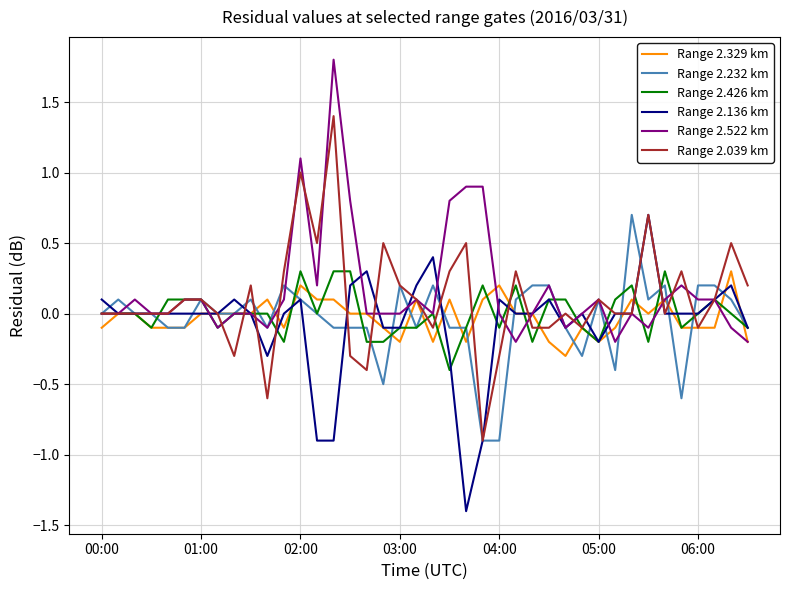

True or false: Range 2.136 km and Range 2.522 km intersect in this chart.

True